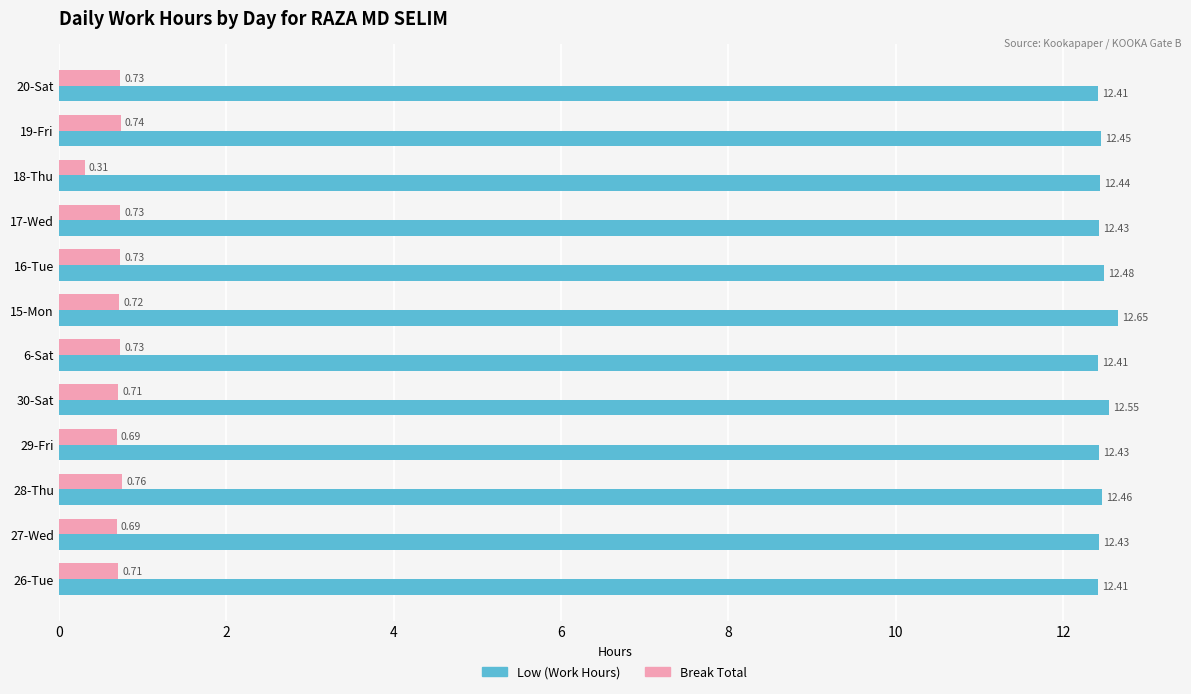

How many Low (Work Hours) values are between 12 and 13?

12